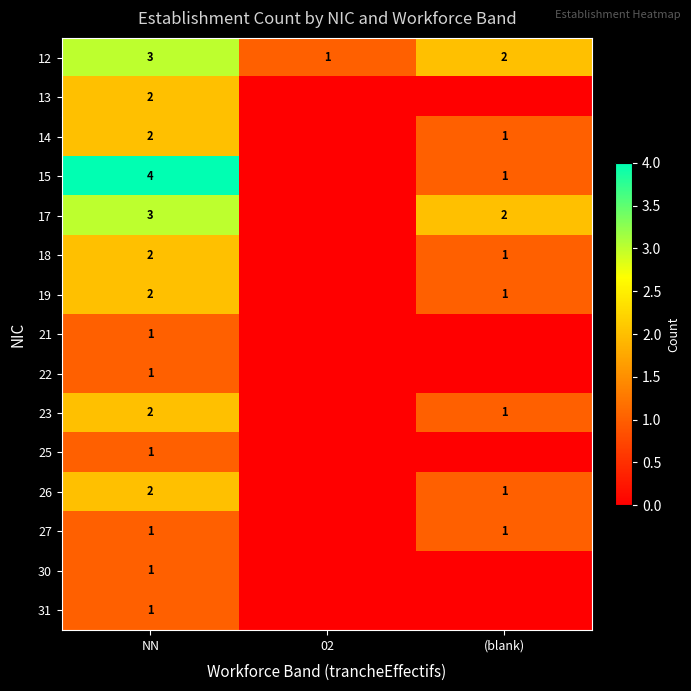

The value of 17 at NN is 1. True or false?

False